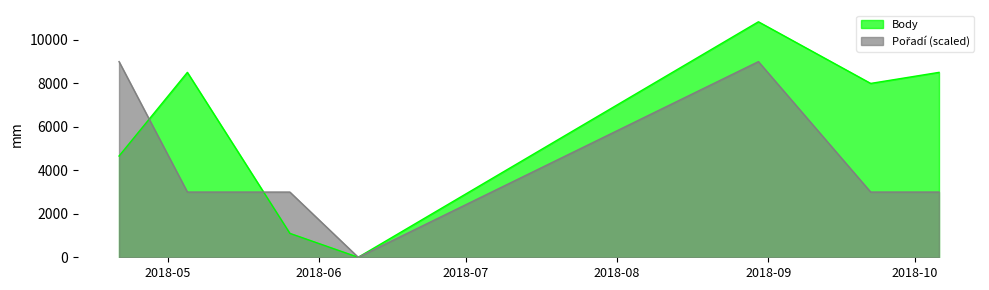

Which label corresponds to the largest value in the chart?

2018-08-30